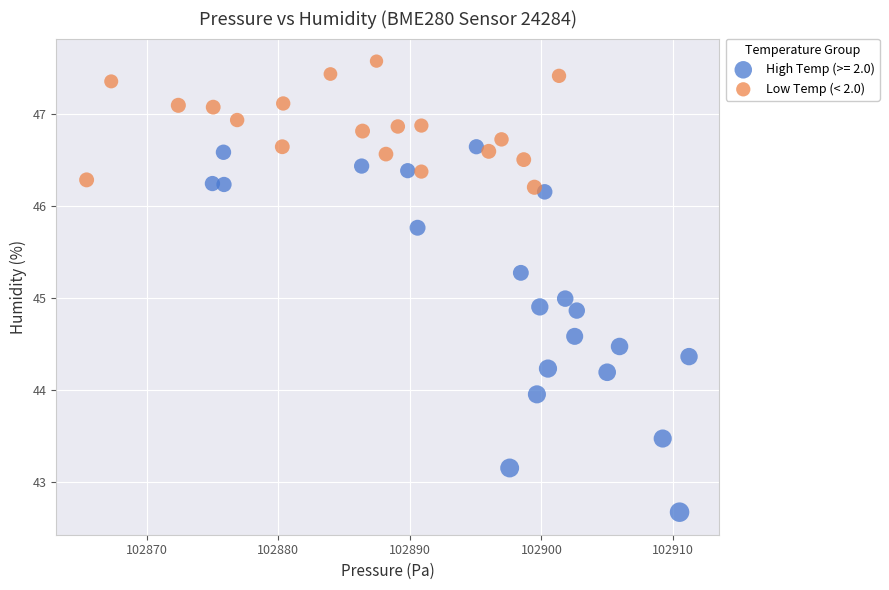

Which series contains the lowest Y value?

High Temp (>= 2.0)